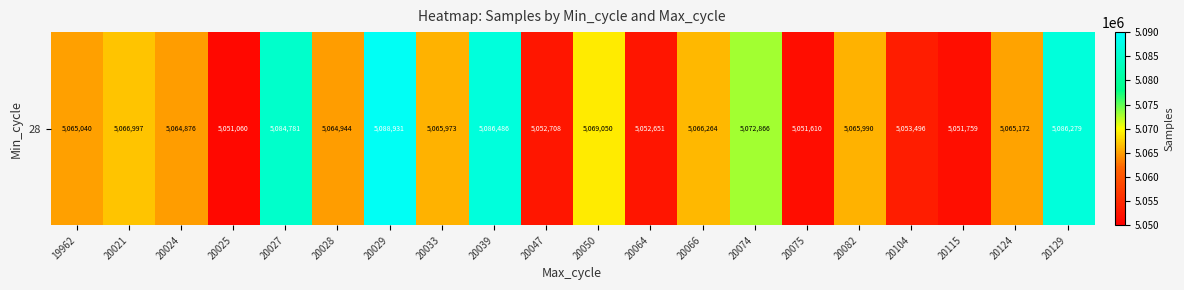

What is the difference between the values at 20047 and 20050?

16342